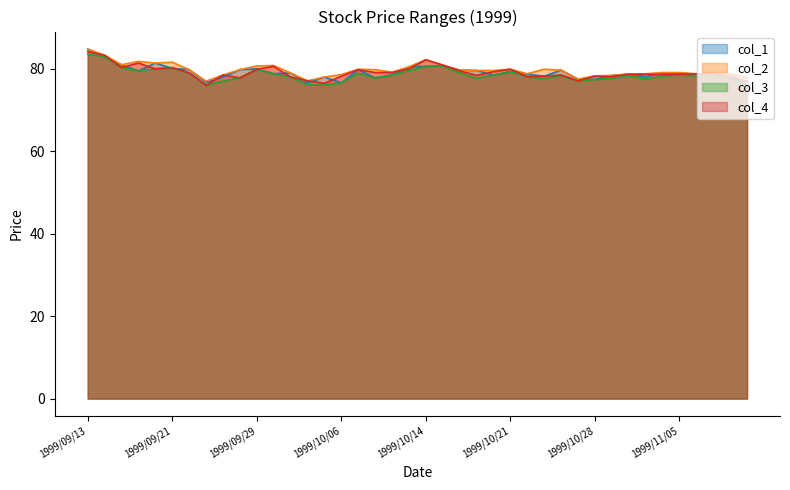

Rank the series at 1999/09/29 from highest to lowest value.

col_2, col_1, col_3, col_4